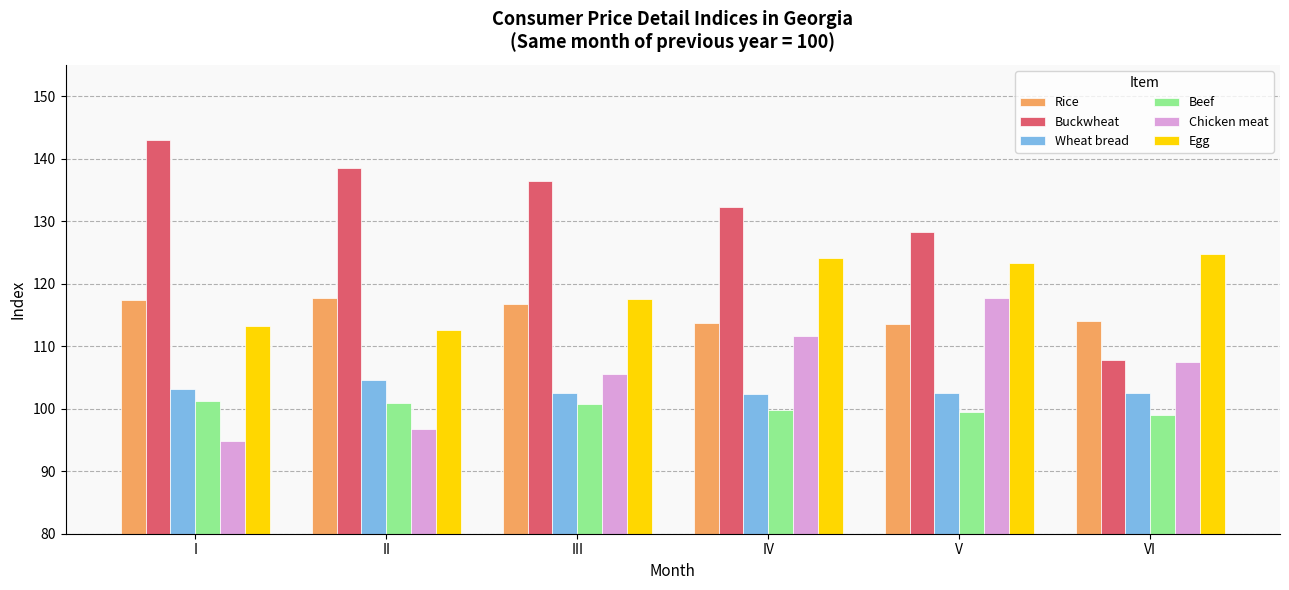

The value of Chicken meat at VI is 107.4. True or false?

True